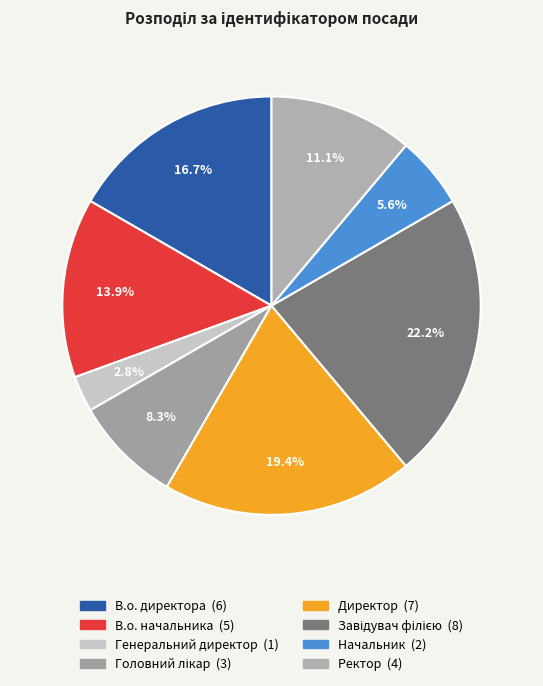

Rank the categories by value from lowest to highest.

Генеральний директор, Начальник, Головний лікар, Ректор, В.о. начальника, В.о. директора, Директор, Завідувач філією